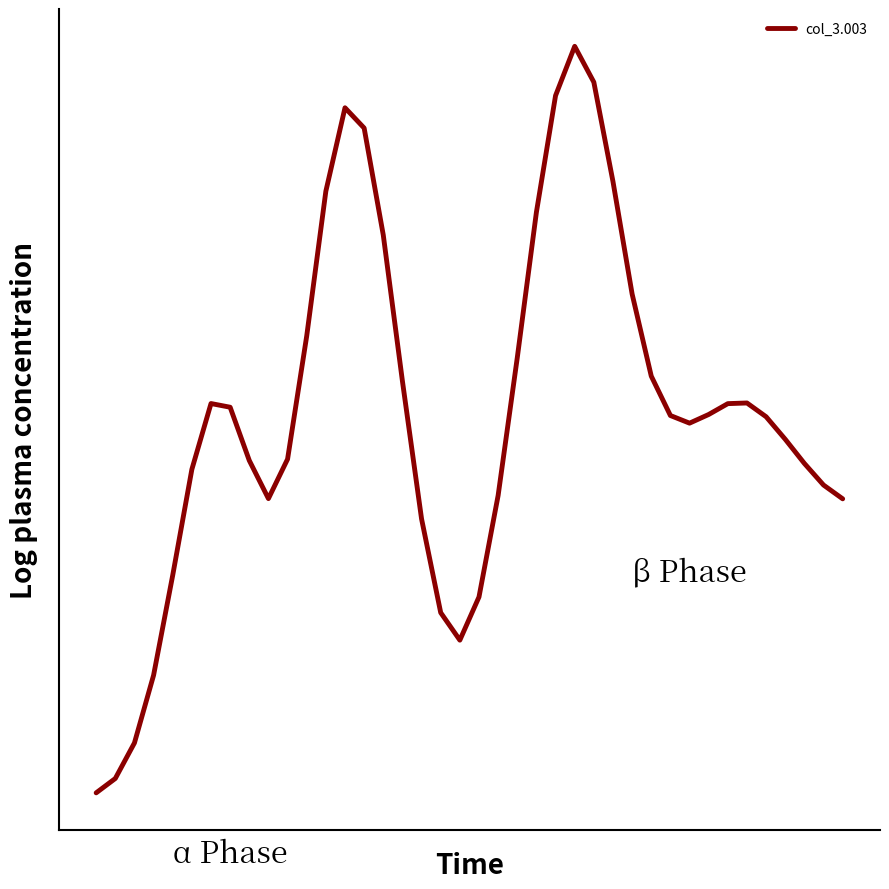

Does the chart have visible grid lines?

No